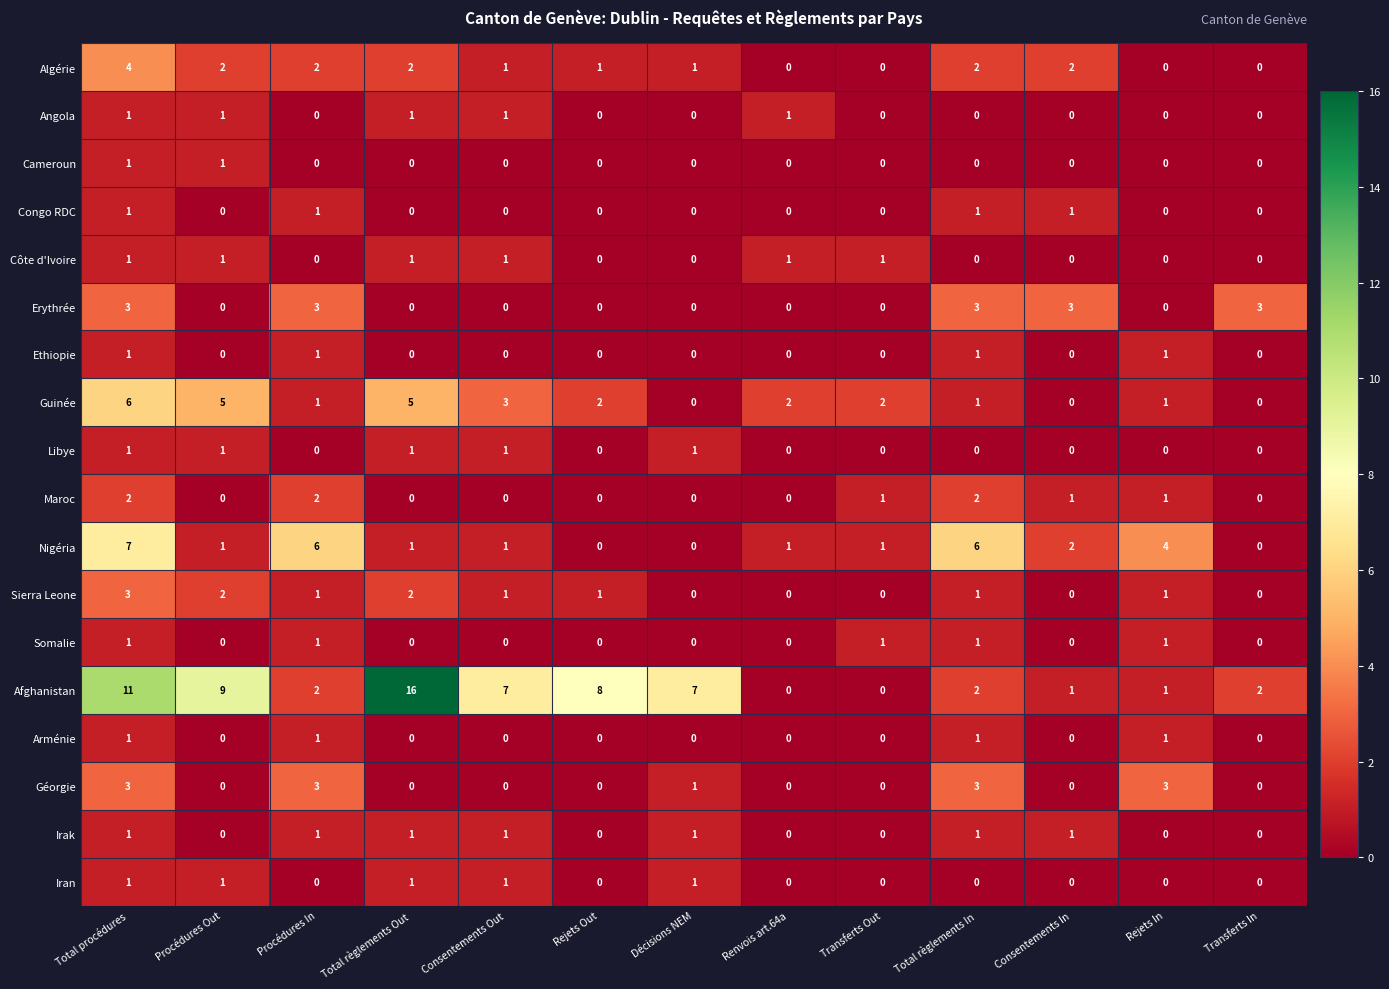

What is the sum of the Afghanistan values at Procédures In and Total procédures?

13